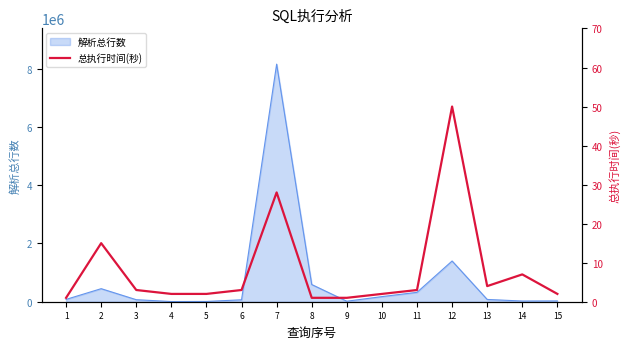

What is the maximum value for 解析总行数?

8156683